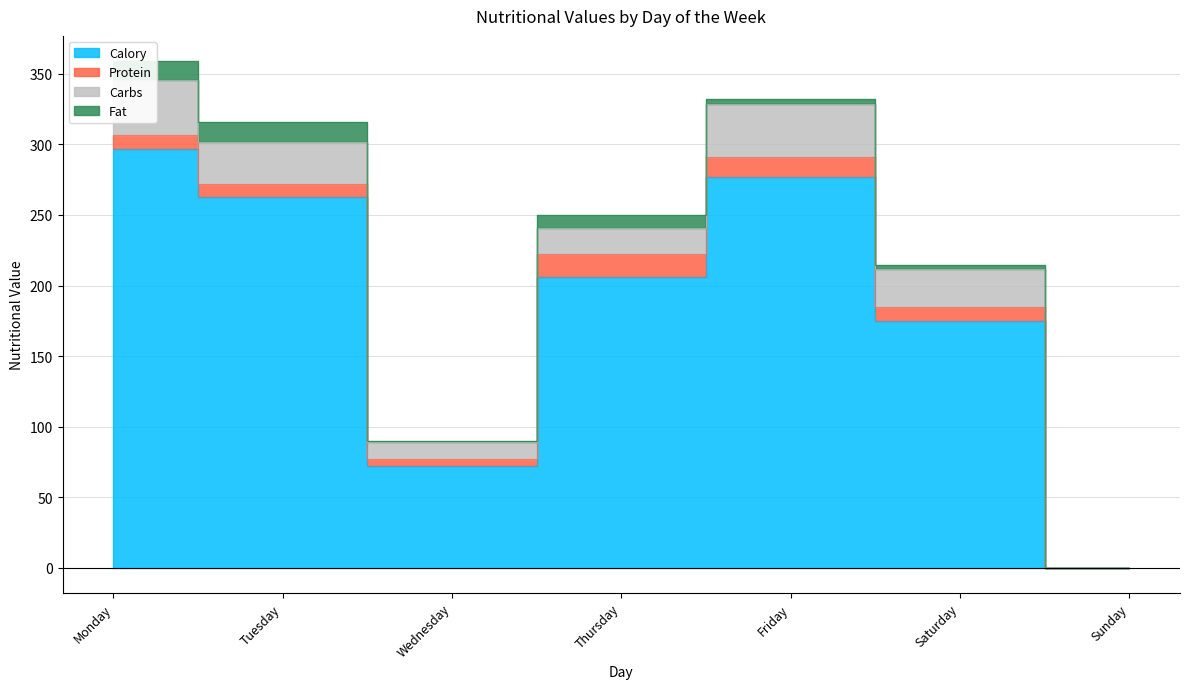

At which label is Fat closest to 7?

Thursday